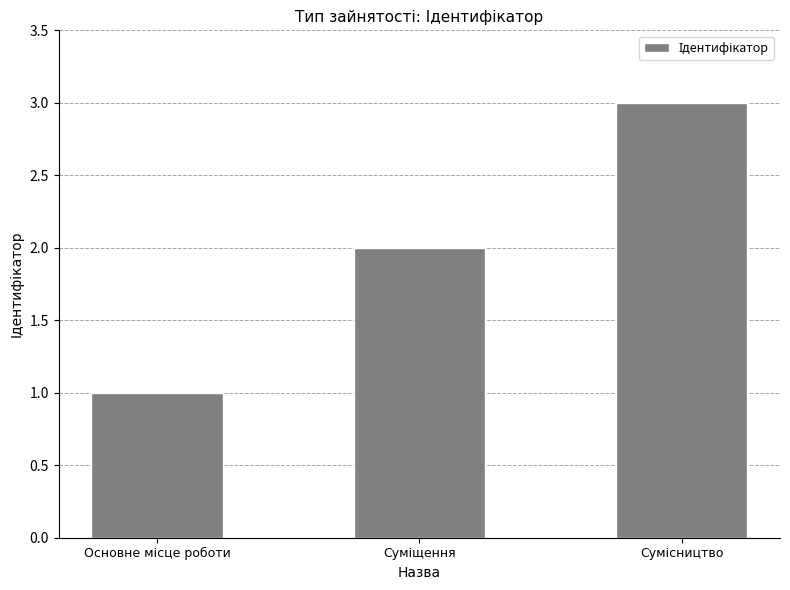

Does the chart contain any negative values?

No